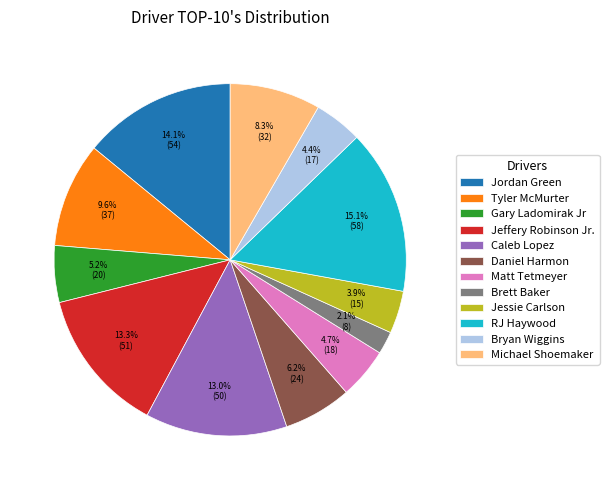

The Matt Tetmeyer slice represents 5% of the pie. True or false?

True